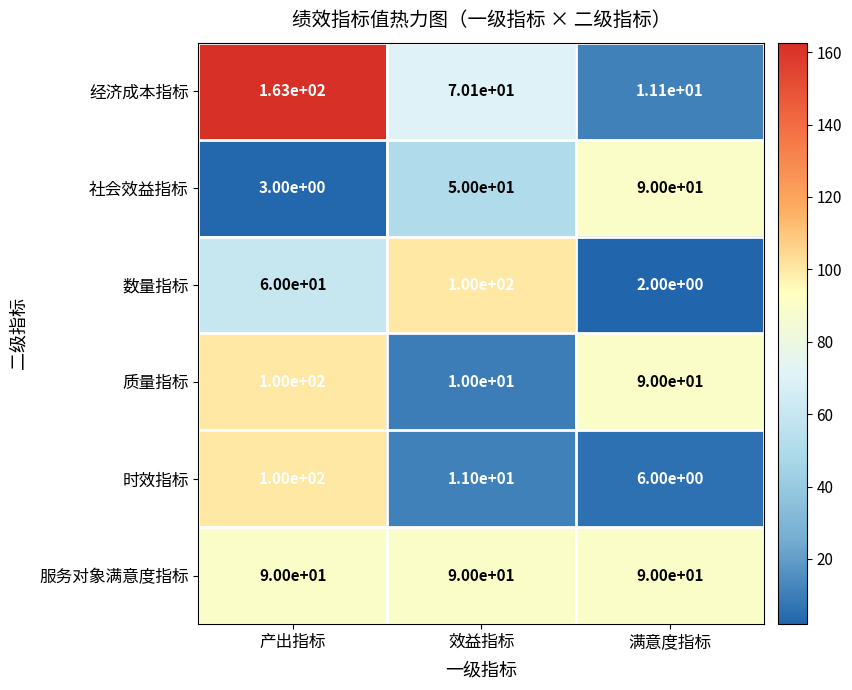

The 时效指标 series shows 65.0 at 产出指标. True or false?

False